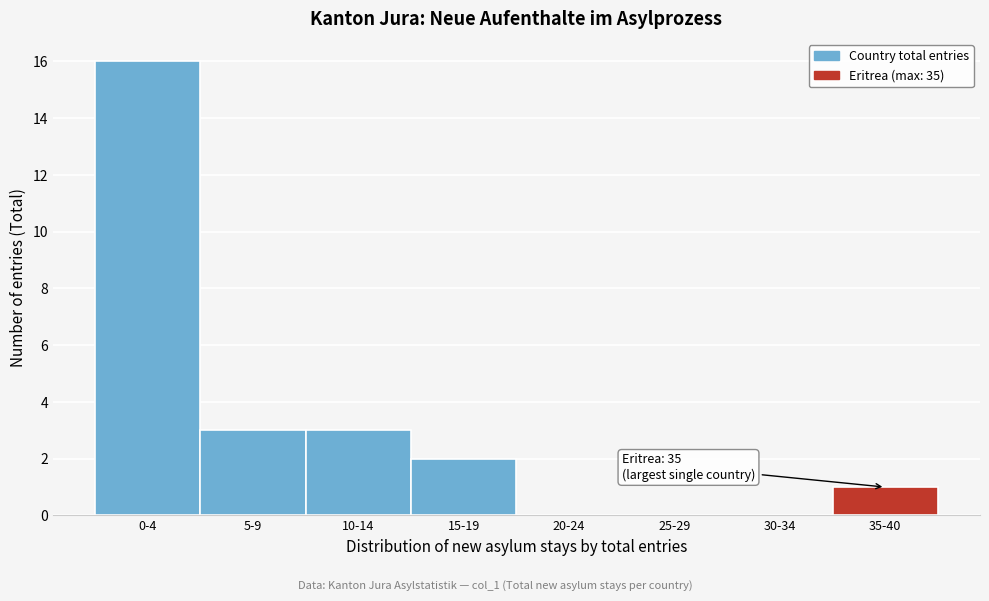

Reading right to left, extract all data points from this chart.

35-40=1	30-34=0	25-29=0	20-24=0	15-19=2	10-14=3	5-9=3	0-4=16